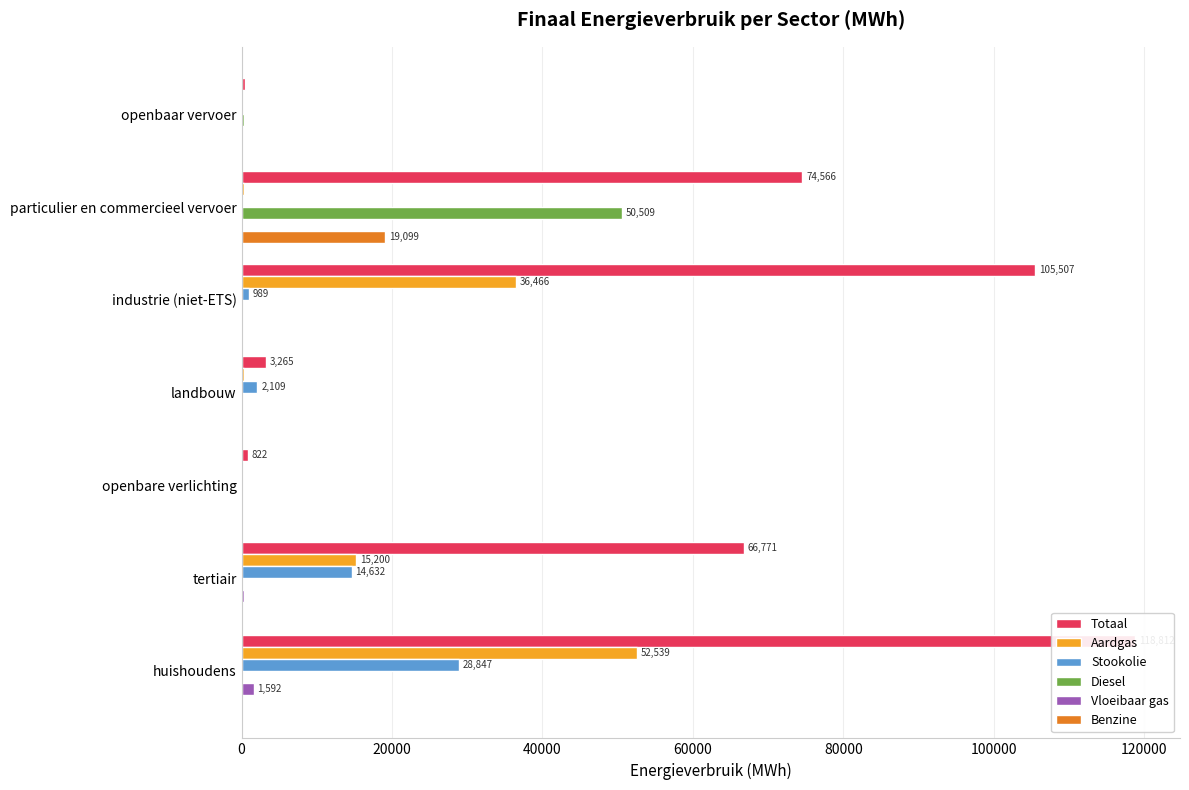

Is it true that Benzine equals 6210.8 at openbaar vervoer?

False